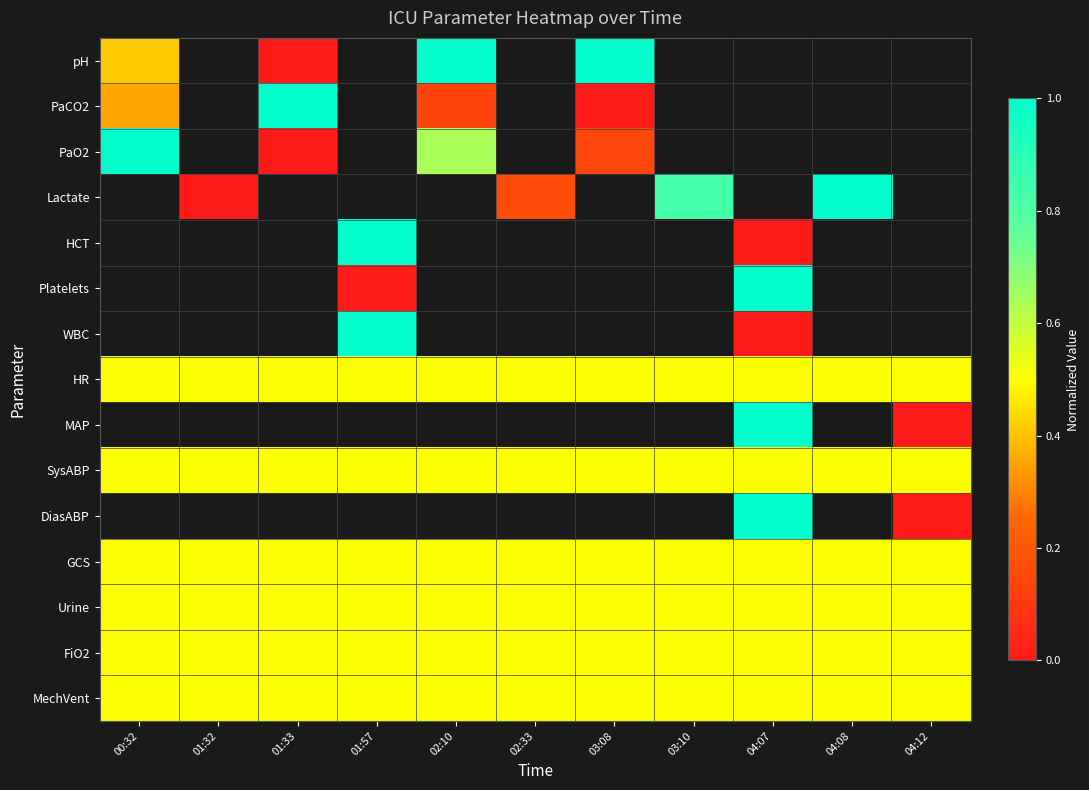

At which label is MechVent closest to 0?

00:32